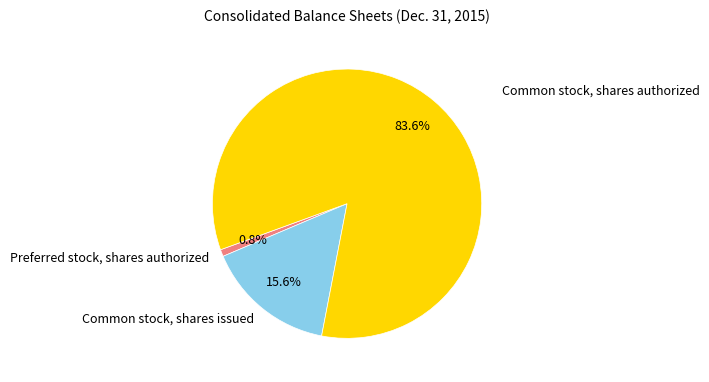

The Common stock, shares authorized slice represents 95% of the pie. True or false?

False